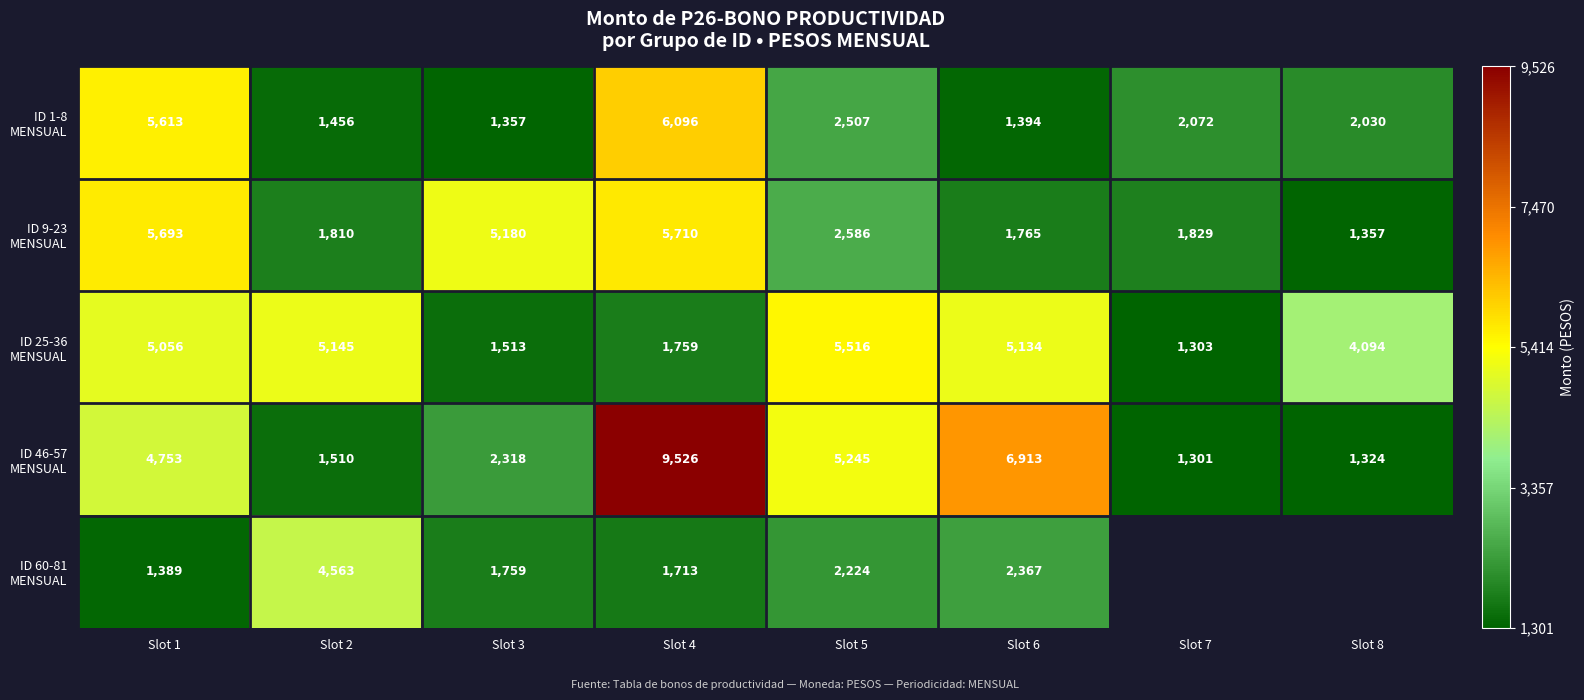

Rank the categories by ID 9-23 MENSUAL value from lowest to highest.

Slot 8, Slot 6, Slot 2, Slot 7, Slot 5, Slot 3, Slot 1, Slot 4